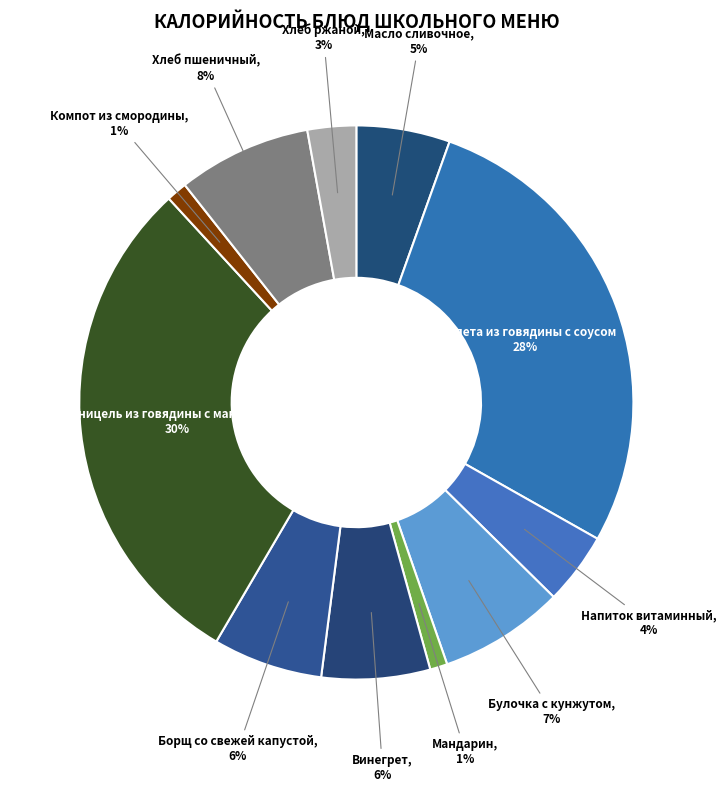

Do Мандарин and Винегрет together represent more than half of the pie?

No